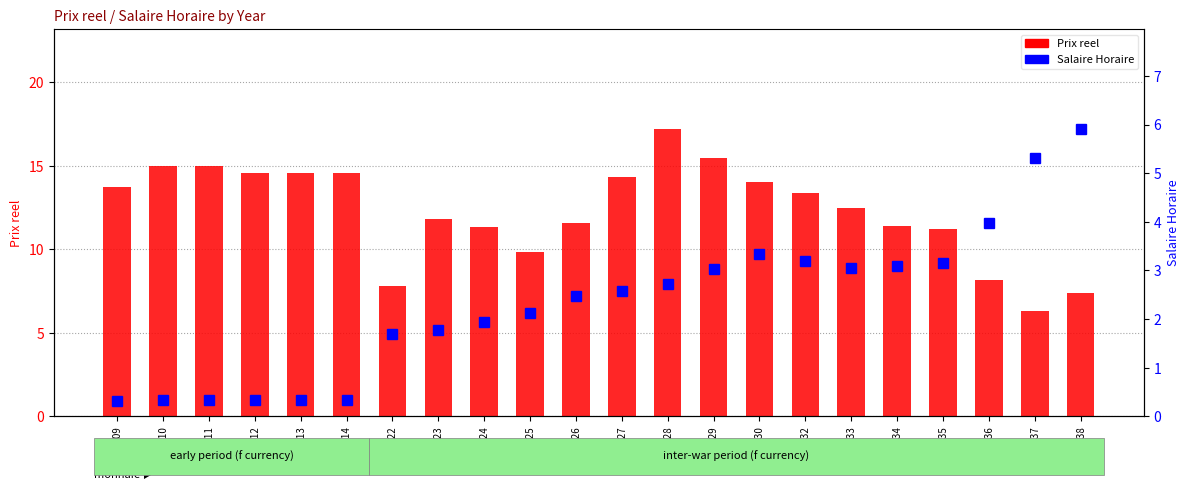

How many data points in Salaire Horaire are less than 2?

9